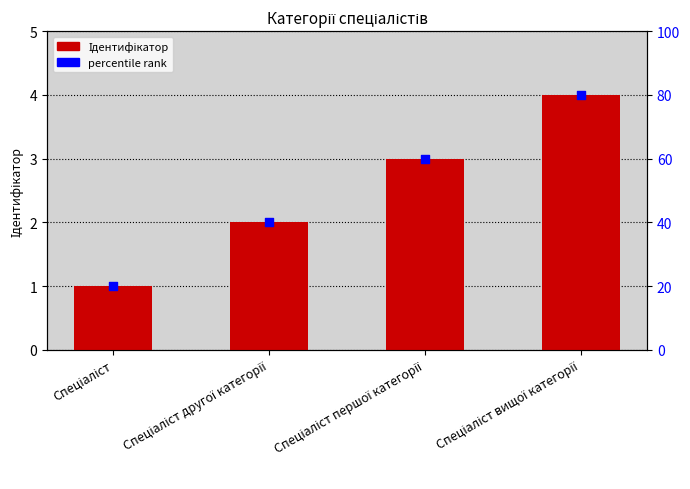

Which series has the largest Y range (max minus min)?

percentile